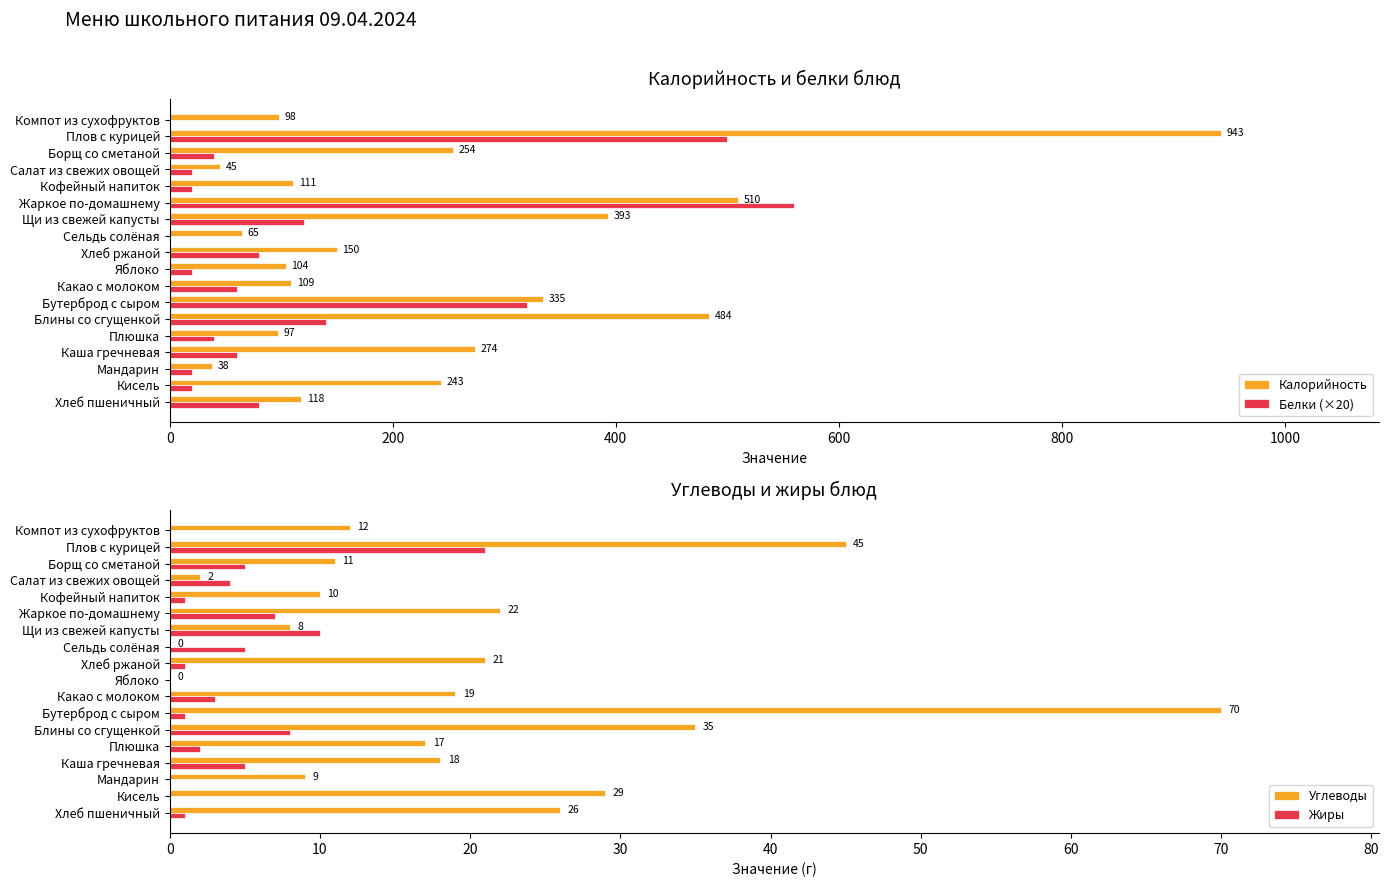

What is the sum of all Углеводы values?

354